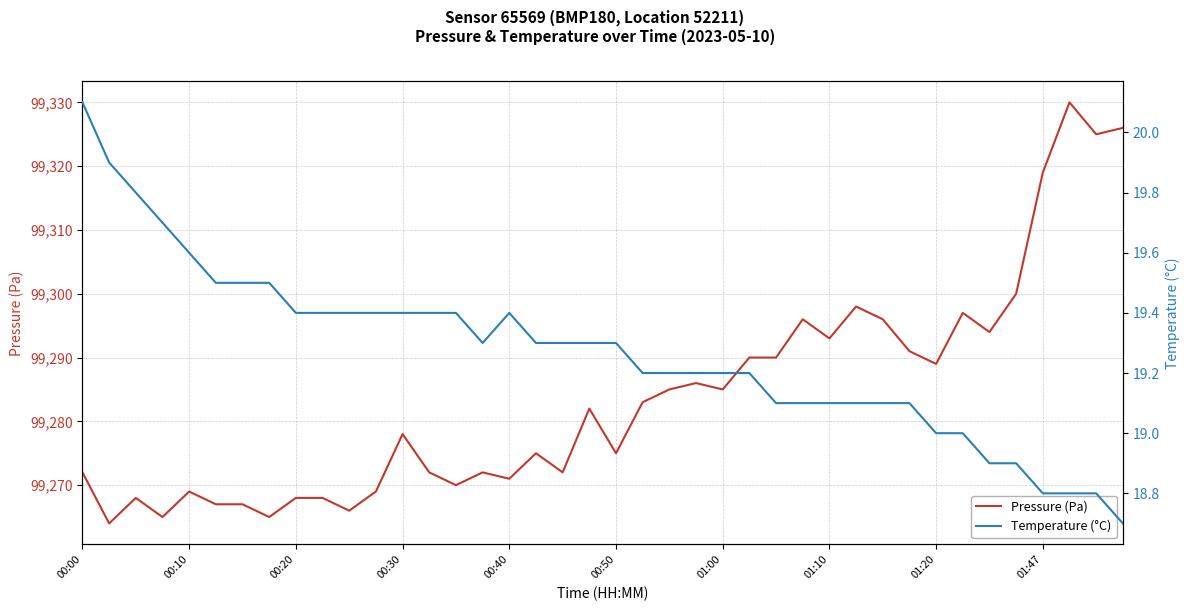

Rank the series at 14 from highest to lowest value.

Pressure (Pa), Temperature (°C)